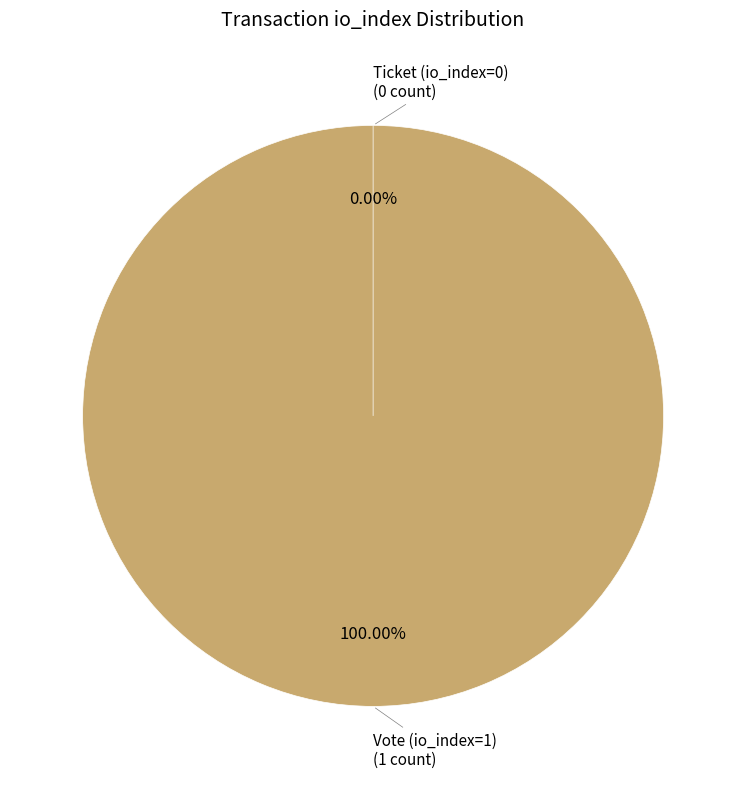

How many segments does this pie chart have?

2